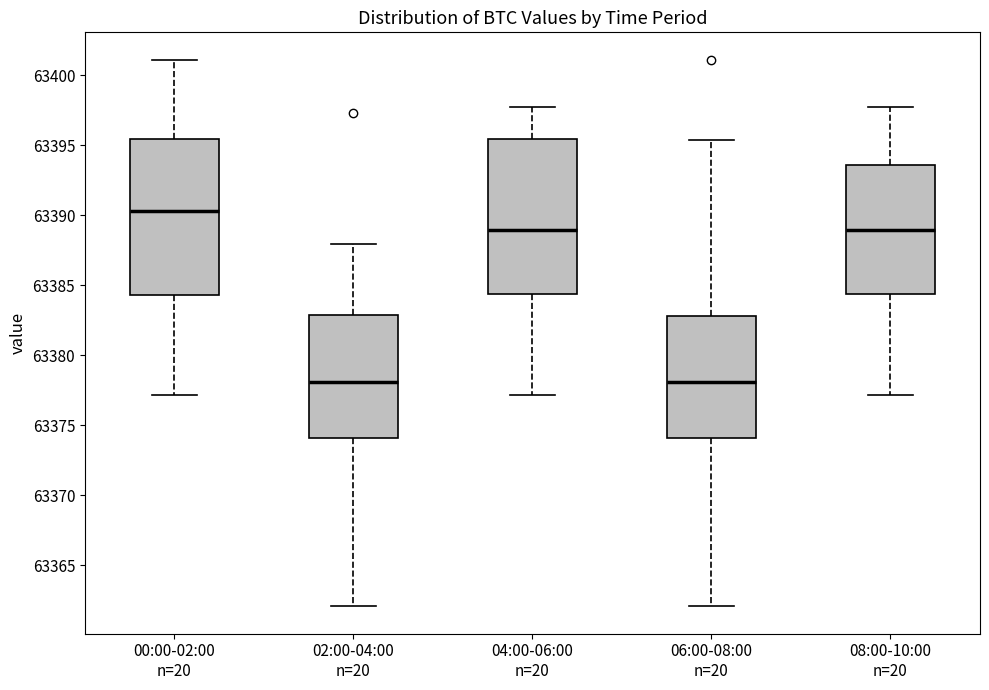

Where is the upper edge of the box for 00:00-02:00 n=20 on the y-axis? The values are not printed on the chart, so give them approximately, as read against the axis.

63395.5